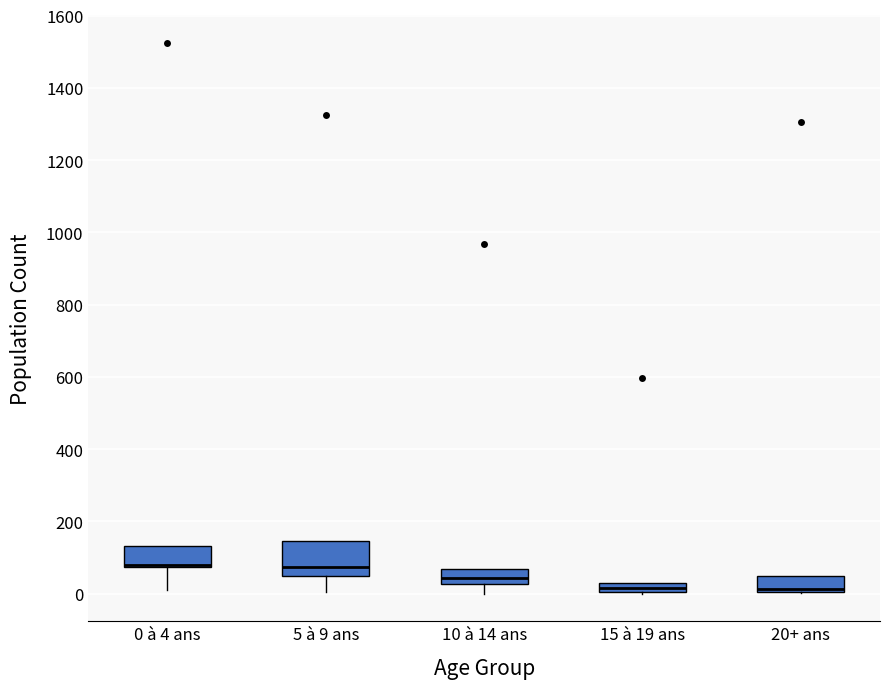

Which box is the tallest, from its lower edge to its upper edge?

5 à 9 ans